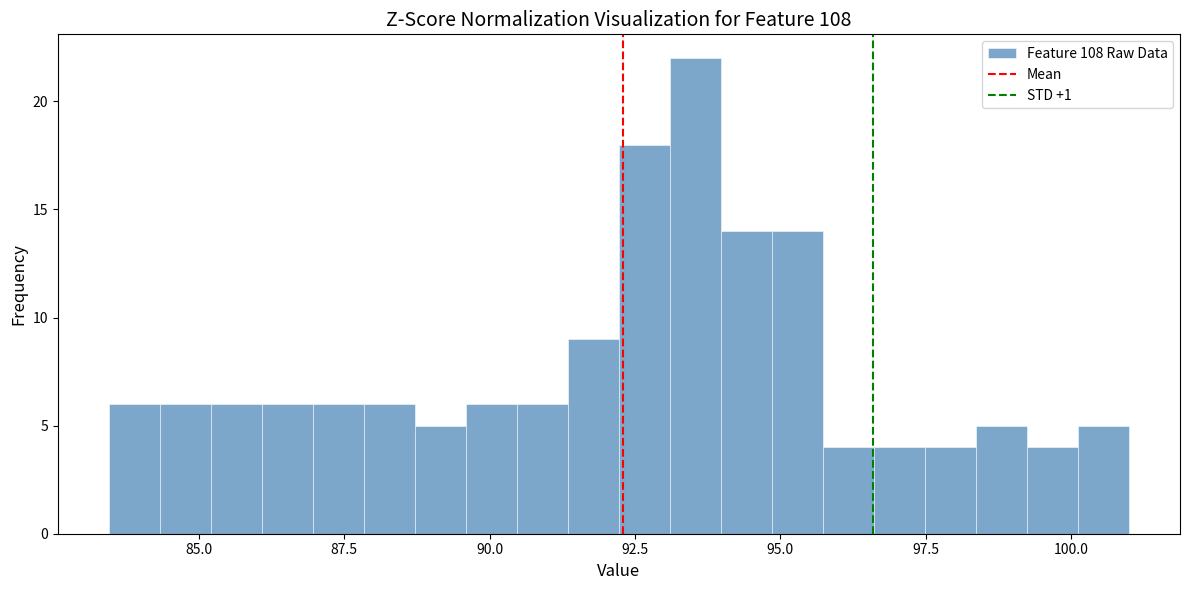

Around what value on the x-axis is the tallest bar? Give the approximate position of its centre, as read against the axis.

93.5